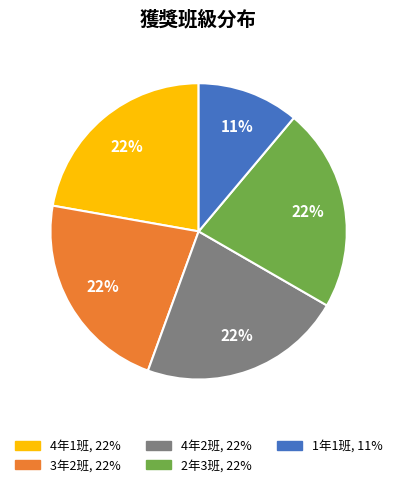

What is the smallest slice in the pie chart?

1年1班